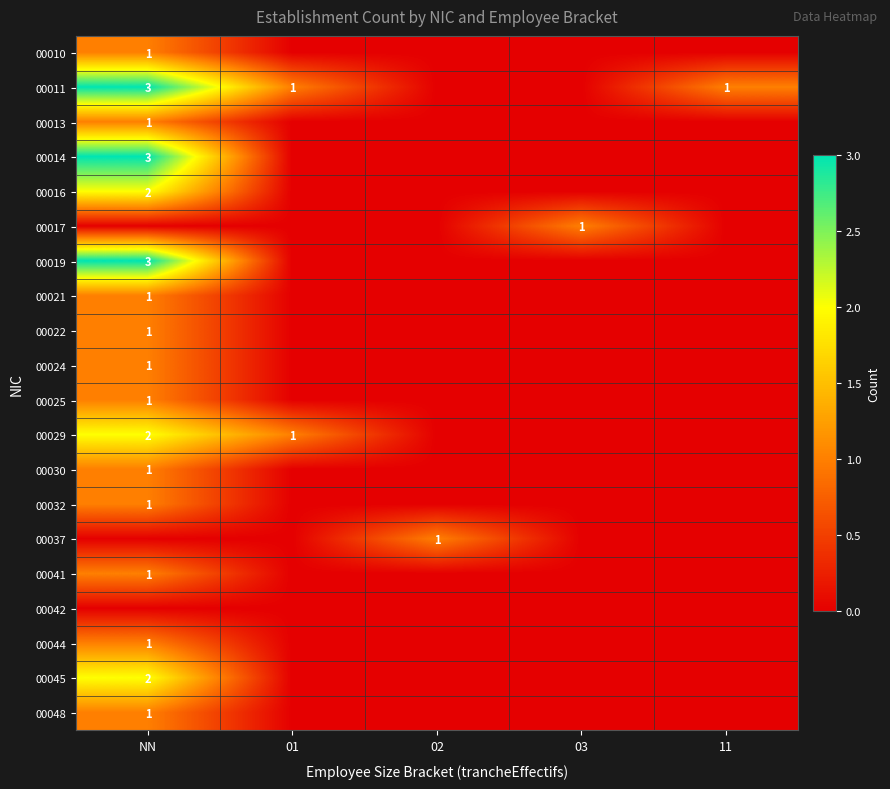

True or false: 00032 has a value of 1 at NN.

True